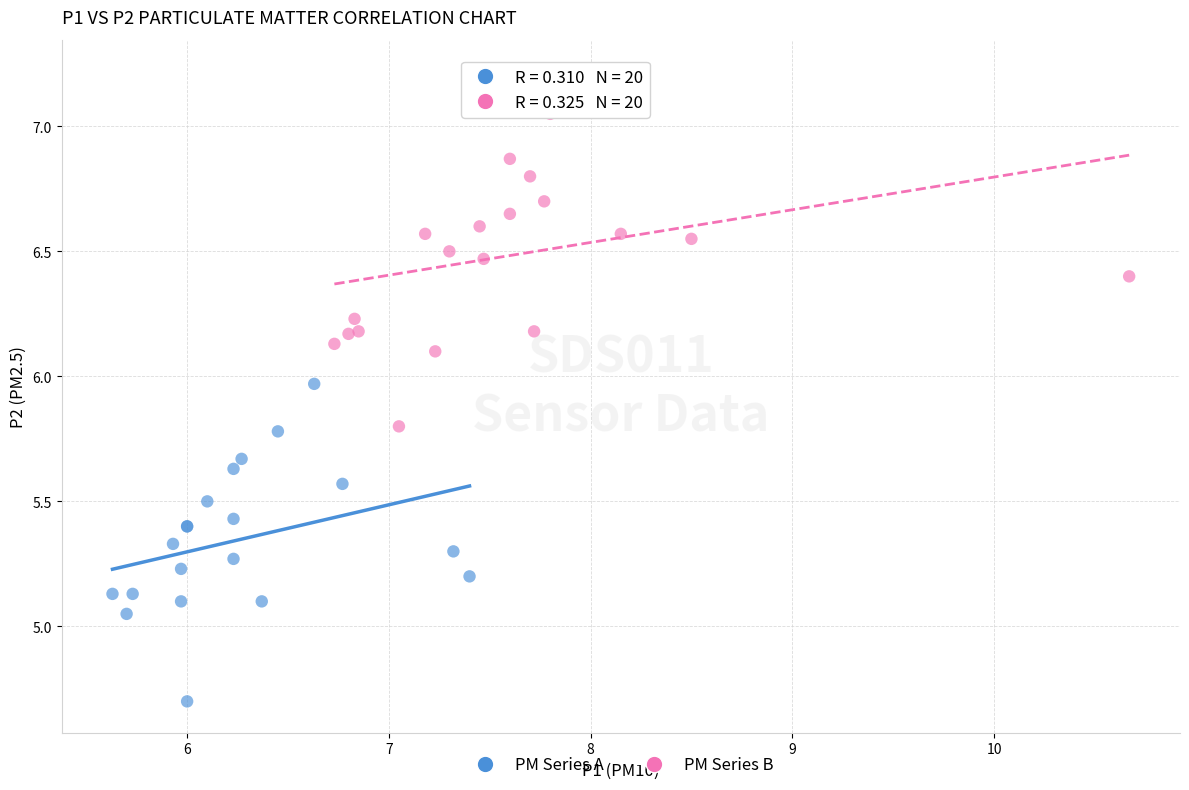

Which series has the widest spread of Y values?

PM Series B